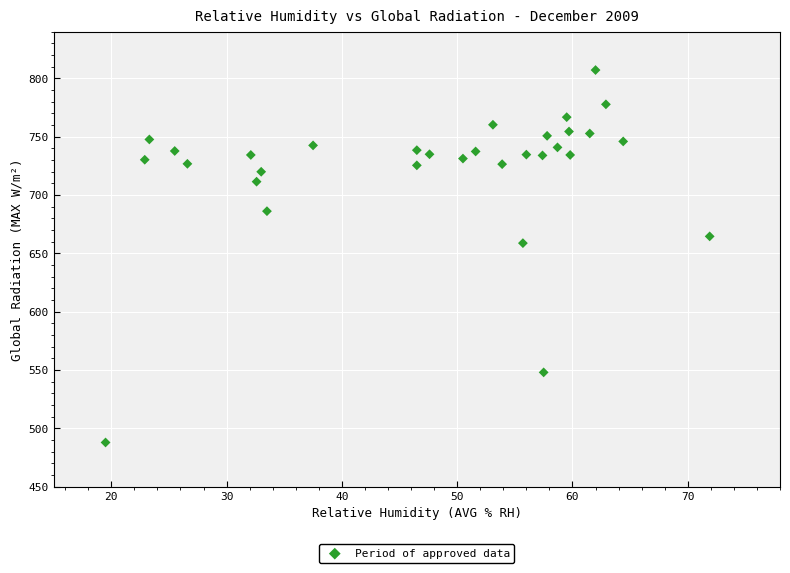

What is the range of Y values (max minus min)?

319.3